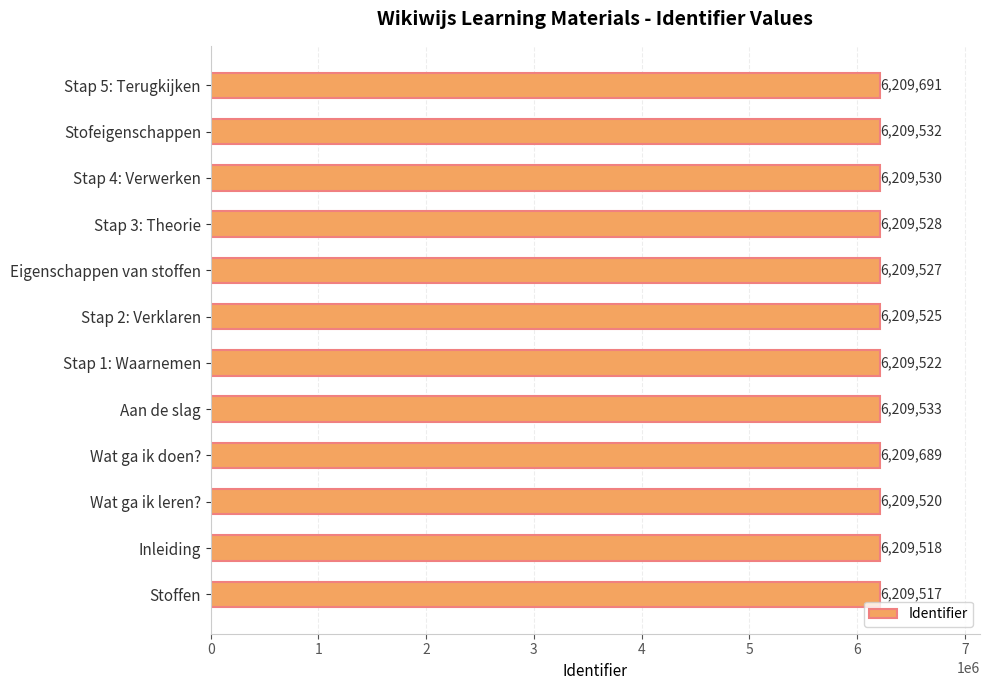

The value at Stap 4: Verwerken is 6209530. True or false?

True